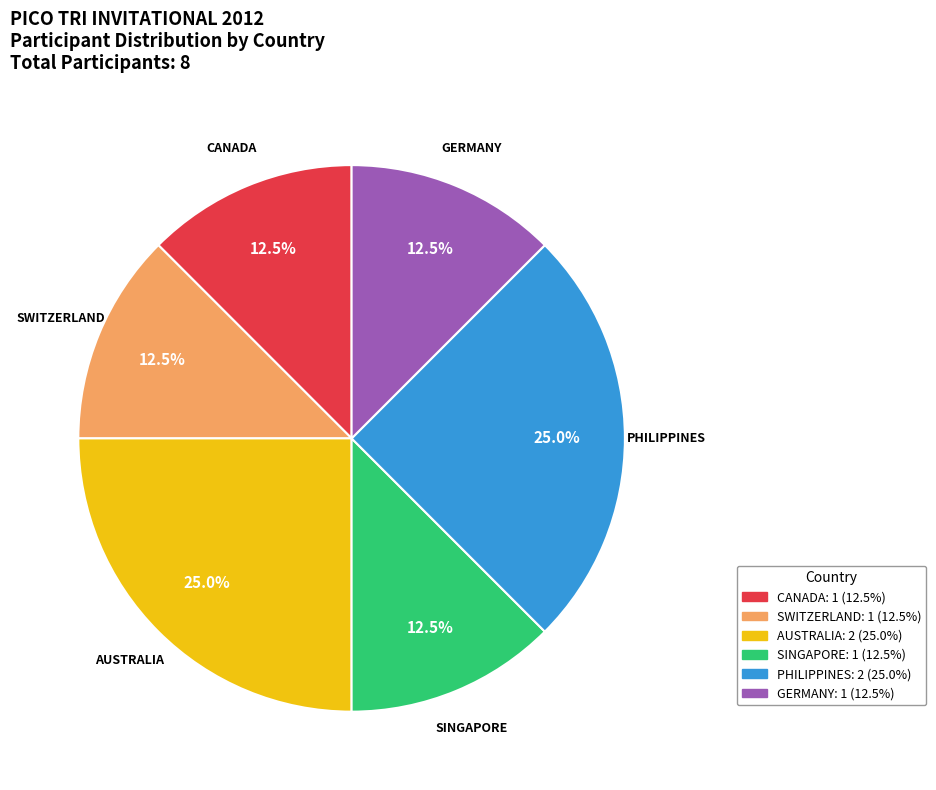

Is AUSTRALIA the majority of the pie?

No